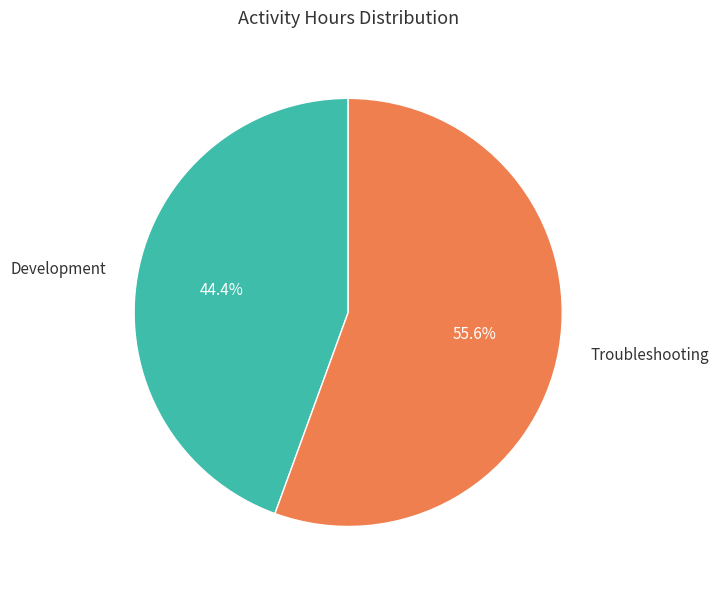

How many segments does this pie chart have?

2